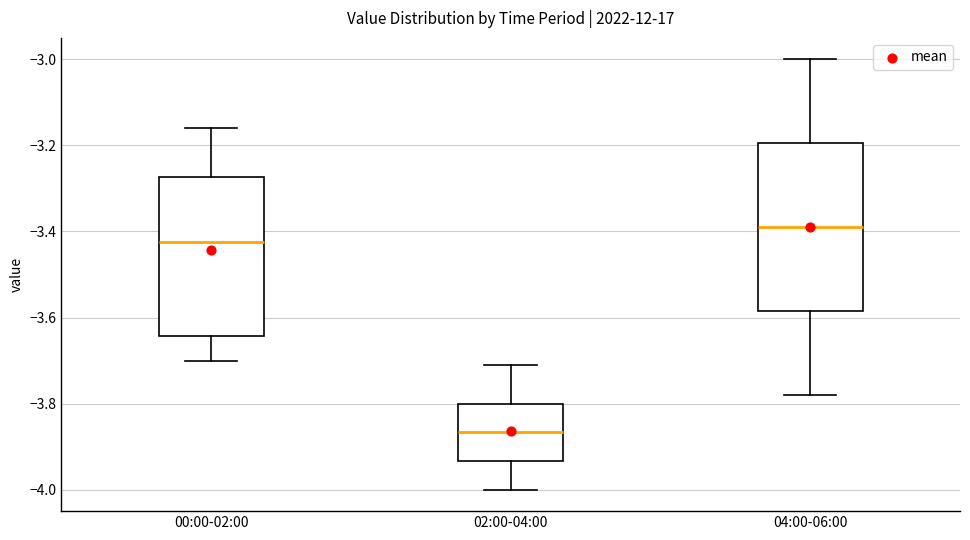

Reading left to right, read every box against the y-axis: the position of its median line, the range the box covers, and the ends of its whiskers. The values are not printed on the chart, so give them approximately, as read against the axis.

00:00-02:00: median -3.42, box -3.64 to -3.28, whiskers -3.70 to -3.16
02:00-04:00: median -3.86, box -3.94 to -3.80, whiskers -4.00 to -3.70
04:00-06:00: median -3.38, box -3.58 to -3.20, whiskers -3.78 to -3.00